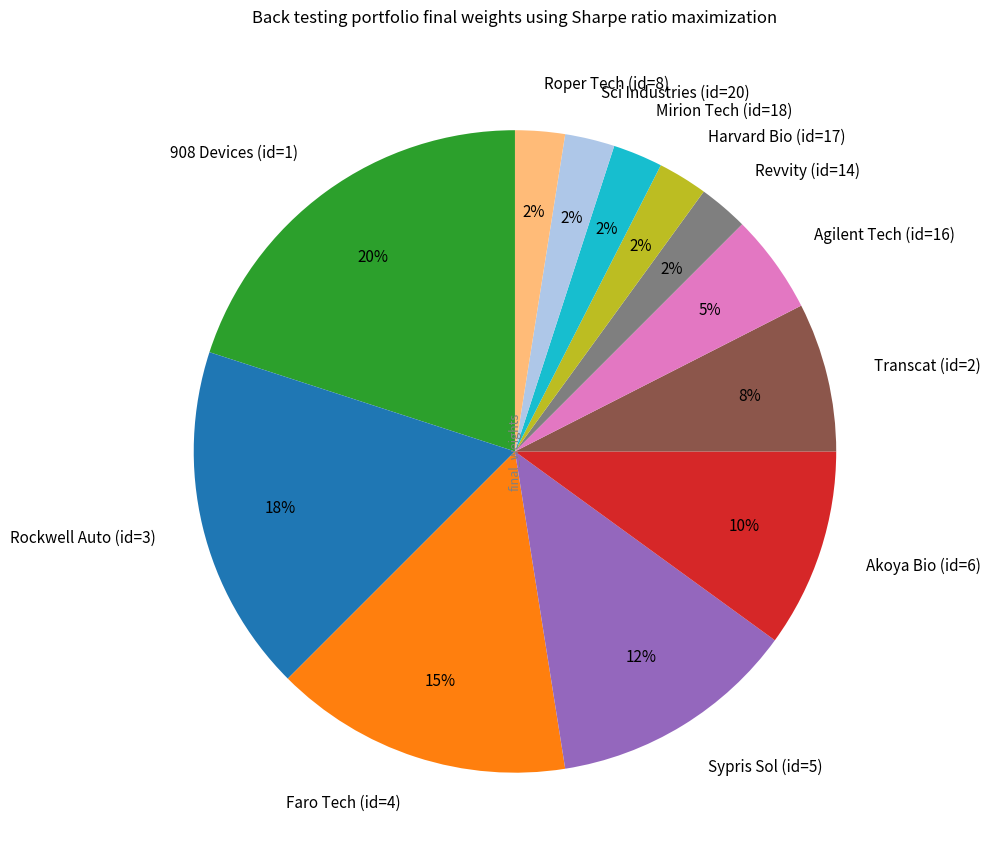

Do 908 Devices (id=1) and Mirion Tech (id=18) together represent more than half of the pie?

No